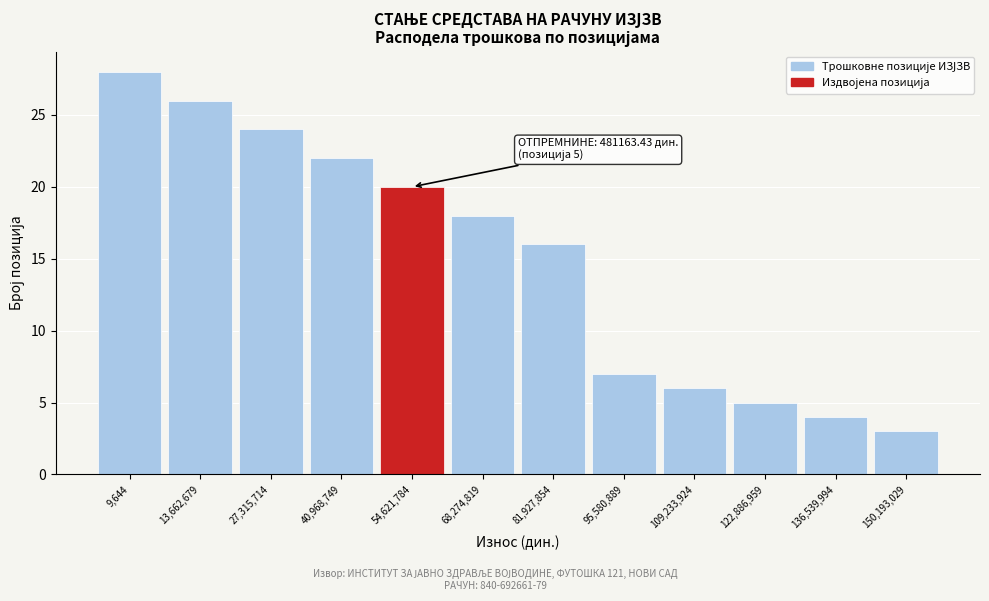

Reading left to right, list all the values displayed in this chart.

28	26	24	22	20	18	16	7	6	5	4	3